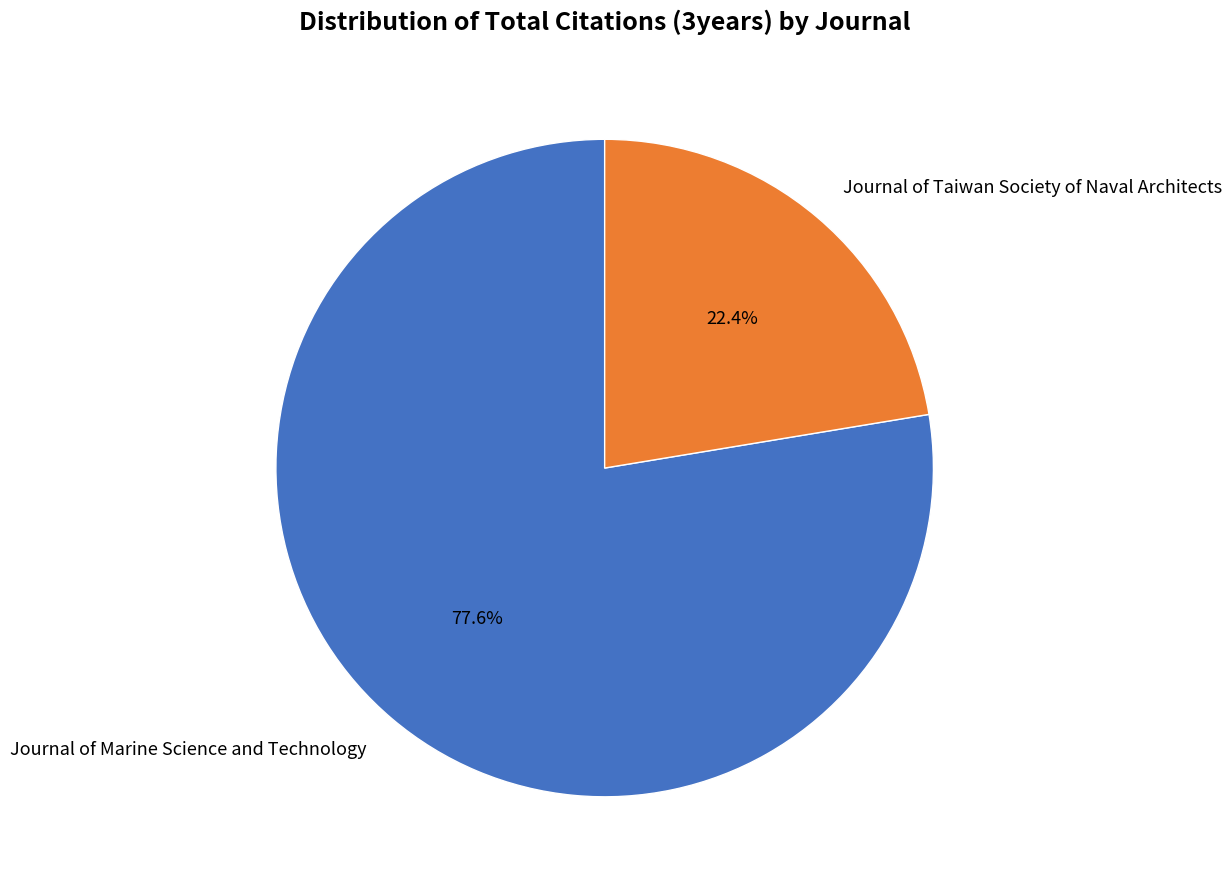

To the nearest percent, what is the combined percentage of Journal of Taiwan Society of Naval Architects and Journal of Marine Science and Technology?

100%